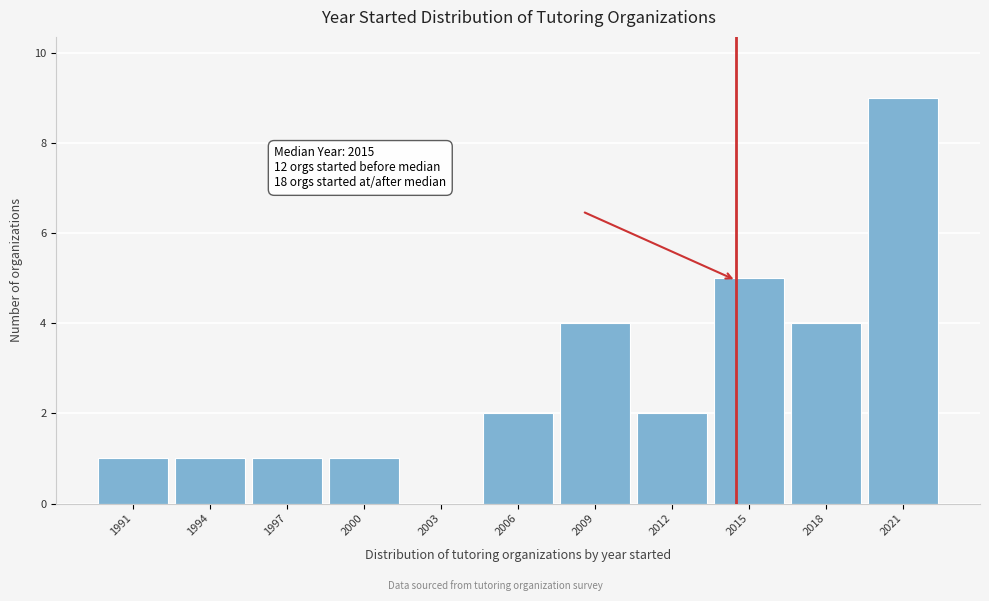

Reading left to right, what are all the values shown in this chart?

1991=1	1994=1	1997=1	2000=1	2003=0	2006=2	2009=4	2012=2	2015=5	2018=4	2021=9